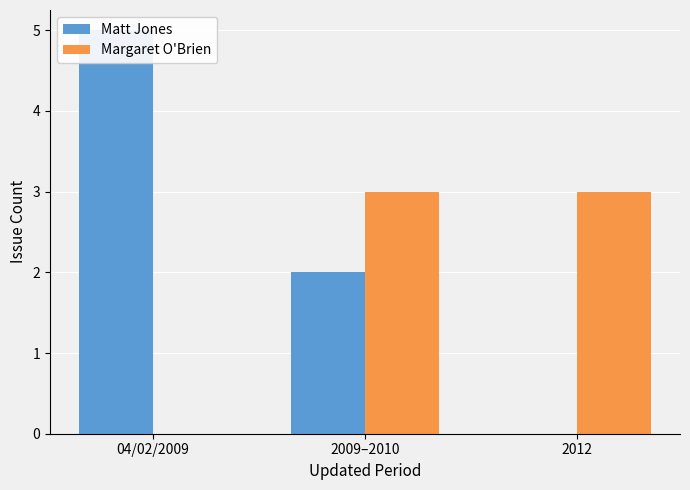

Is it true that Margaret O'Brien equals -1 at 04/02/2009?

False